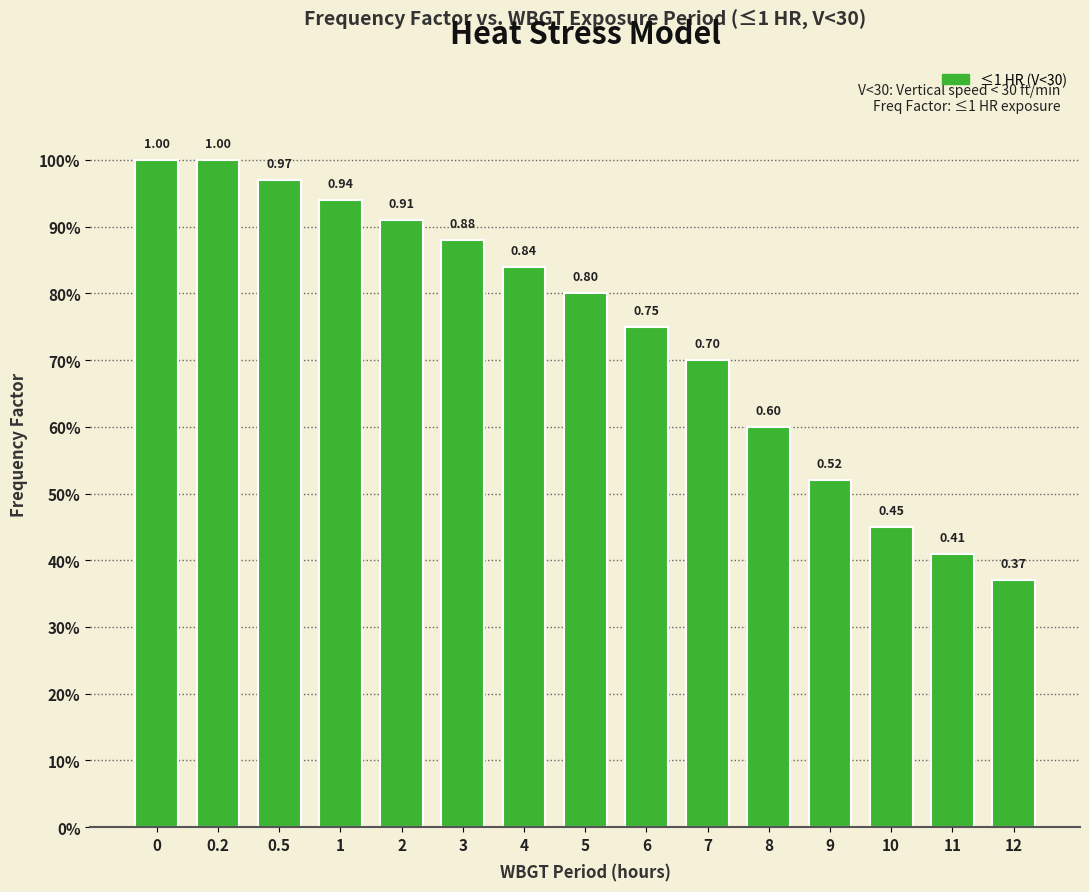

Are the bars horizontal?

No